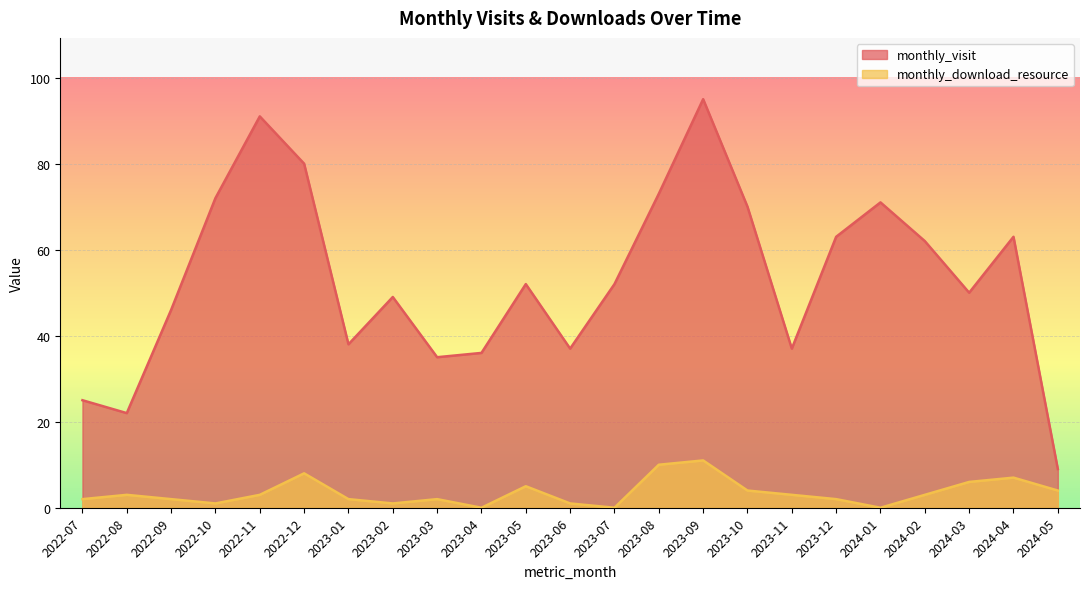

True or false: monthly_download_resource and monthly_visit intersect in this chart.

False